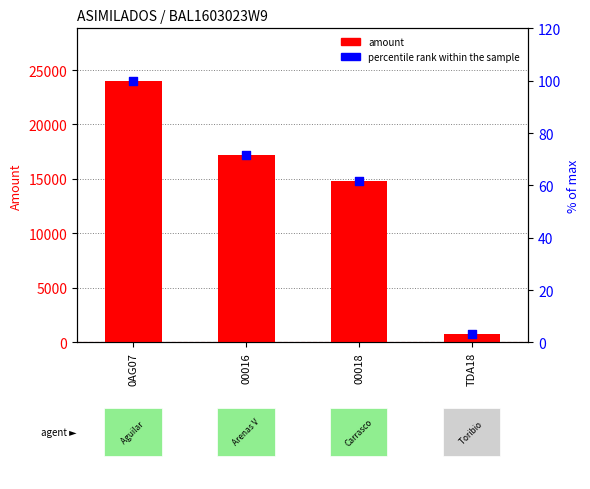

Is the value of amount at 00018 greater than the value of percentile rank within the sample at 00018?

Yes